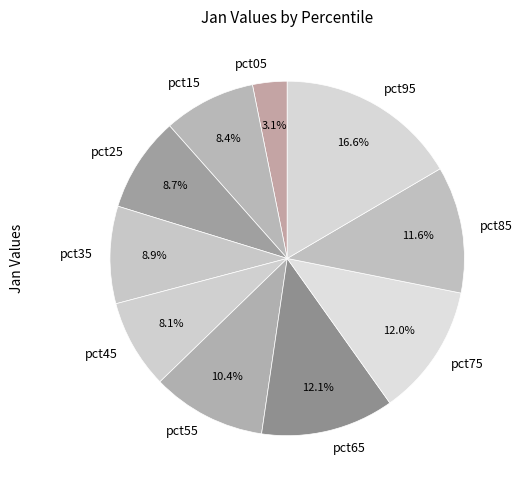

What percentage is NOT represented by pct55?

89.6%